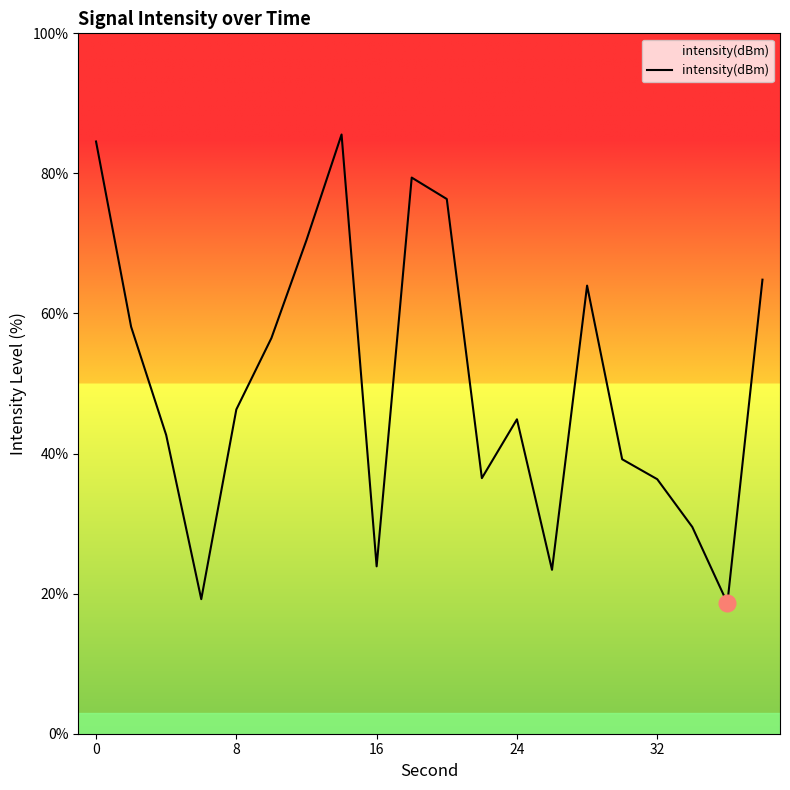

What is the maximum value shown in the chart?

85.6